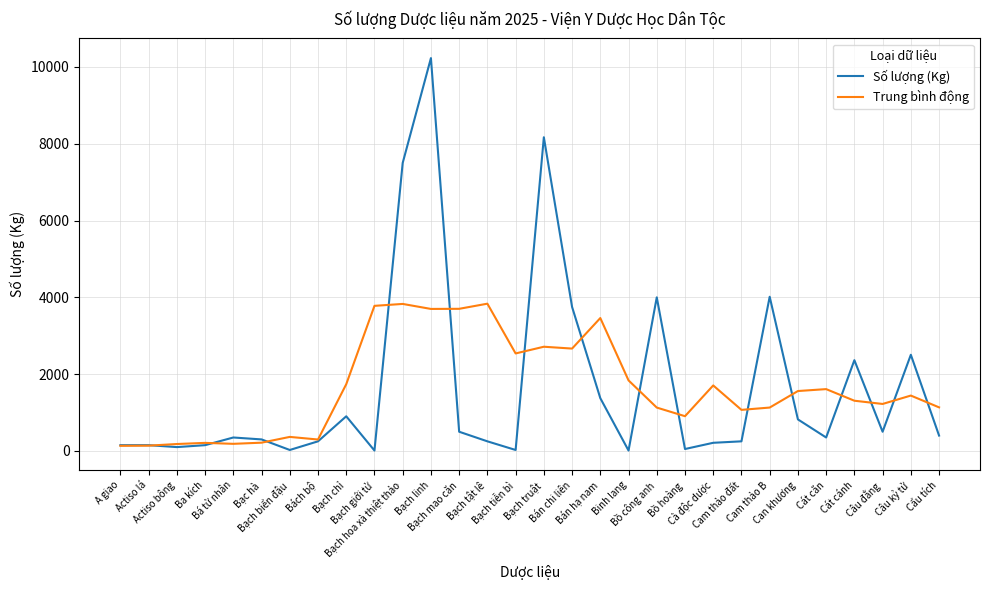

Rank the series by their maximum value, from lowest to highest.

Trung bình động, Số lượng (Kg)